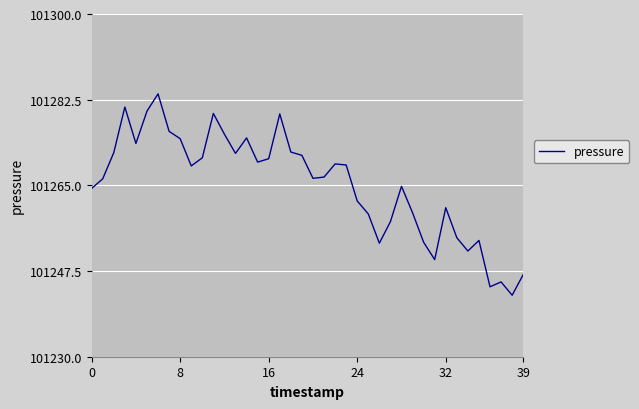

What is the maximum value shown in the chart?

101283.7